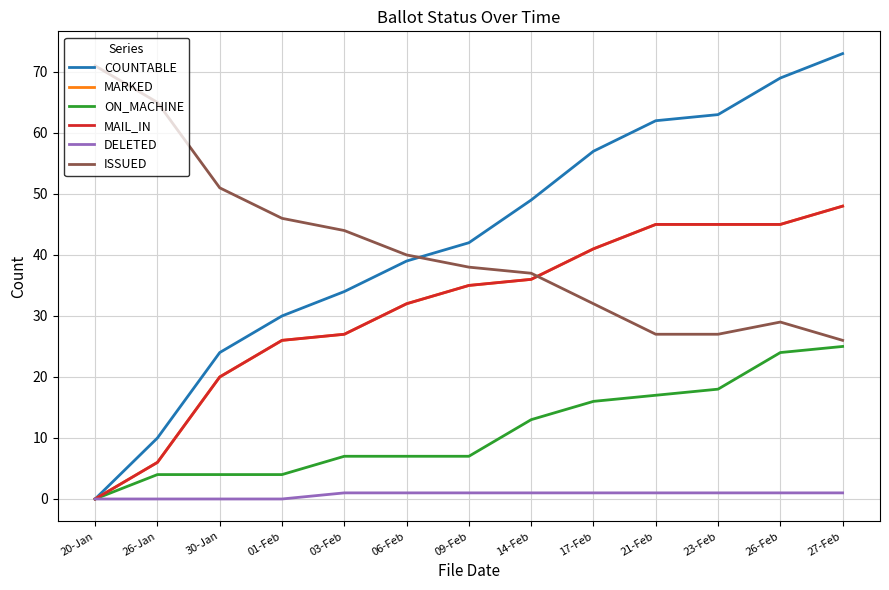

What is the spread (max minus min) of values at 26-Feb?

68